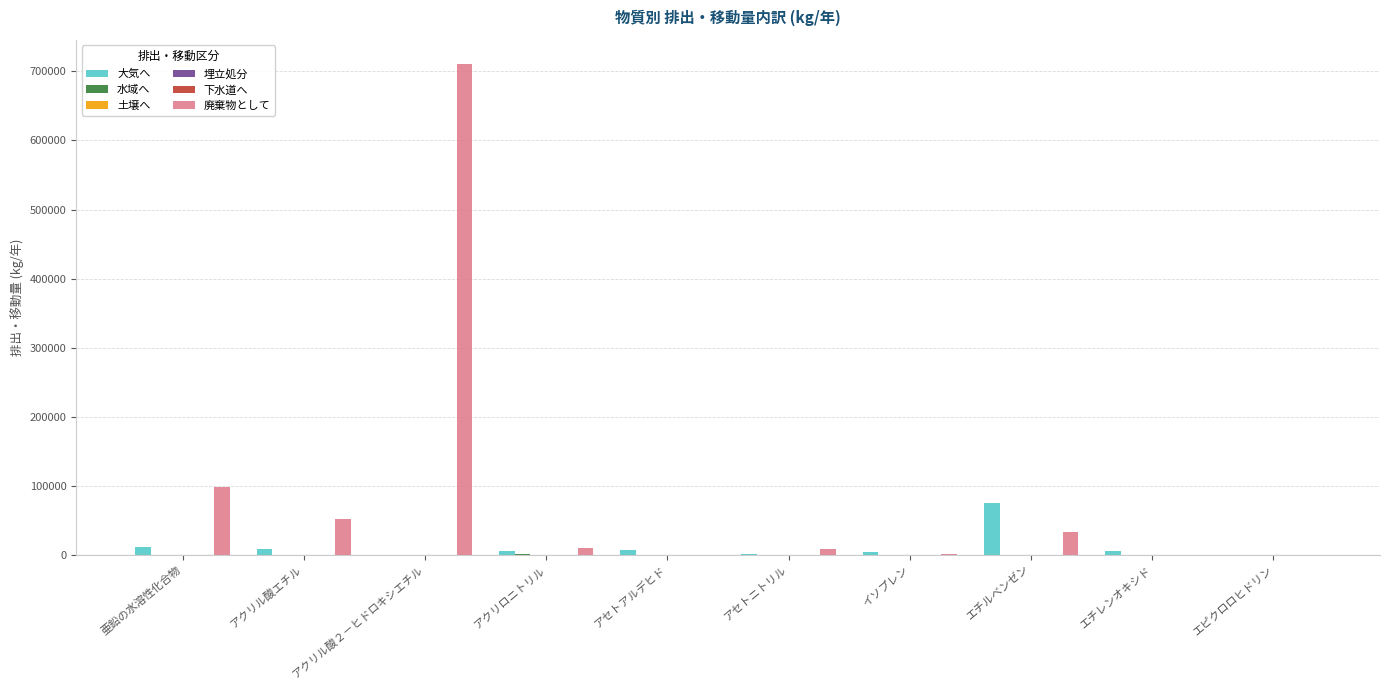

The value of 下水道へ at イソプレン is 9.3. True or false?

False